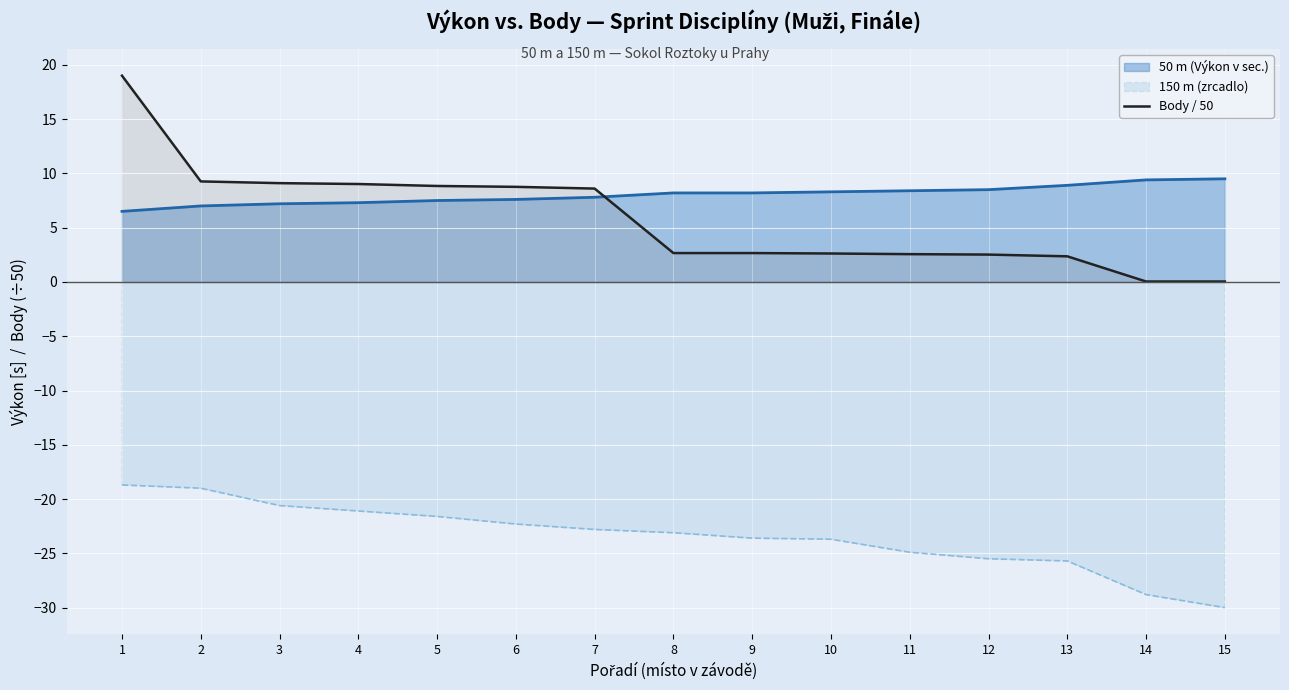

What is the difference between the maximum and minimum values in the 50 m (Výkon v sec.) series?

3.0